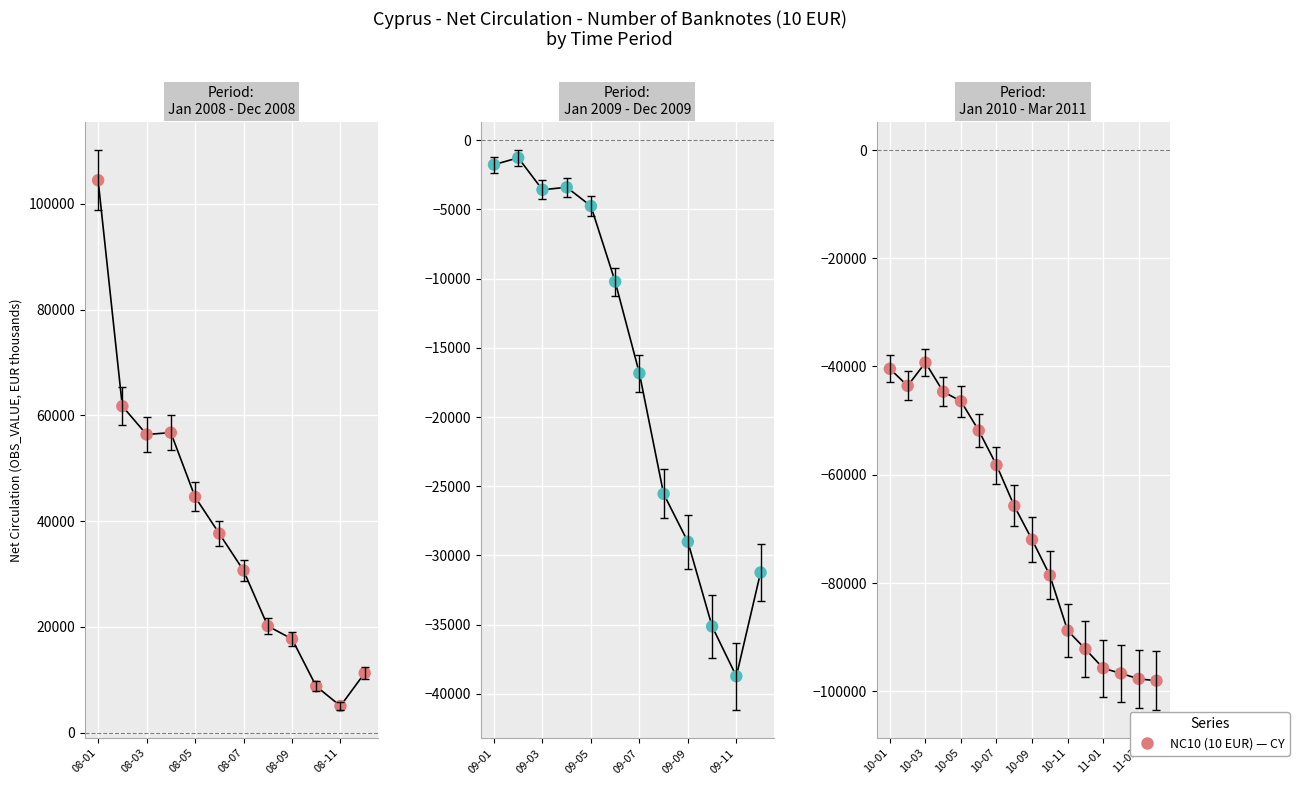

What is the ratio of the value at 6 to the value at 08-03?

0.5